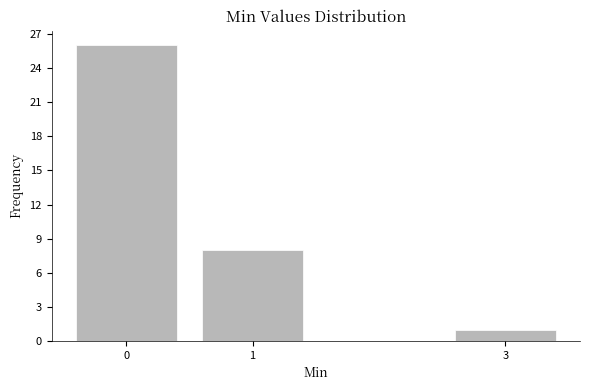

Reading left to right, list all the values displayed in this chart.

0=26	1=8	3=1